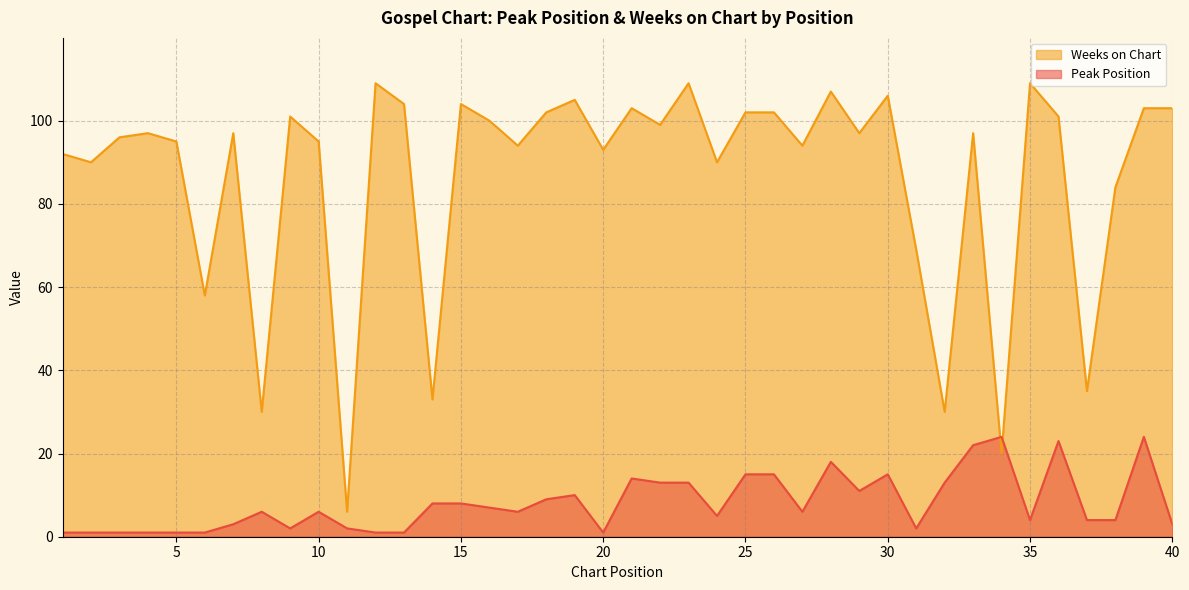

Reading left to right, list all the values displayed in this chart.

Peak Position: 1=1	2=1	3=1	4=1	5=1	6=1	7=3	8=6	9=2	10=6	11=2	12=1	13=1	14=8	15=8	16=7	17=6	18=9	19=10	20=1	21=14	22=13	23=13	24=5	25=15	26=15	27=6	28=18	29=11	30=15	31=2	32=13	33=22	34=24	35=4	36=23	37=4	38=4	39=24	40=3
Weeks on Chart: 1=92	2=90	3=96	4=97	5=95	6=58	7=97	8=30	9=101	10=95	11=6	12=109	13=104	14=33	15=104	16=100	17=94	18=102	19=105	20=93	21=103	22=99	23=109	24=90	25=102	26=102	27=94	28=107	29=97	30=106	31=69	32=30	33=97	34=20	35=109	36=101	37=35	38=84	39=103	40=103